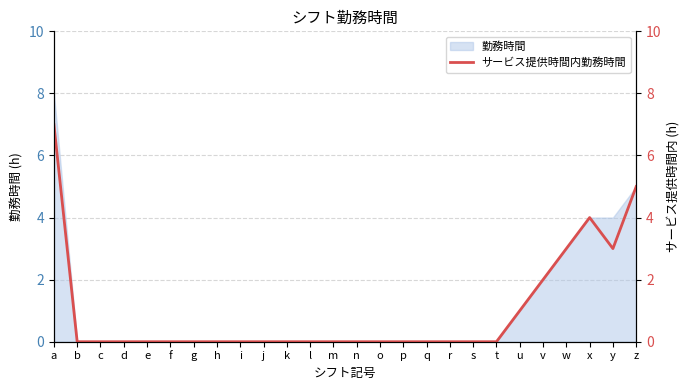

At which label is the value closest to 3?

w